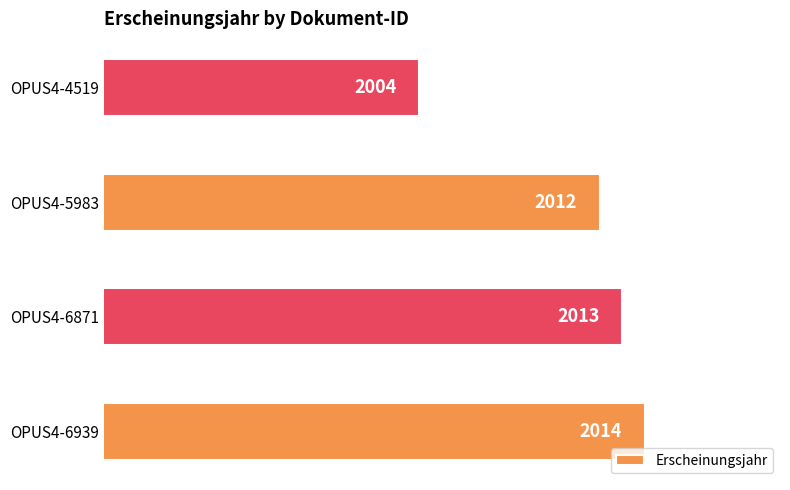

The chart shows a value of 1333 at OPUS4-6939. True or false?

False